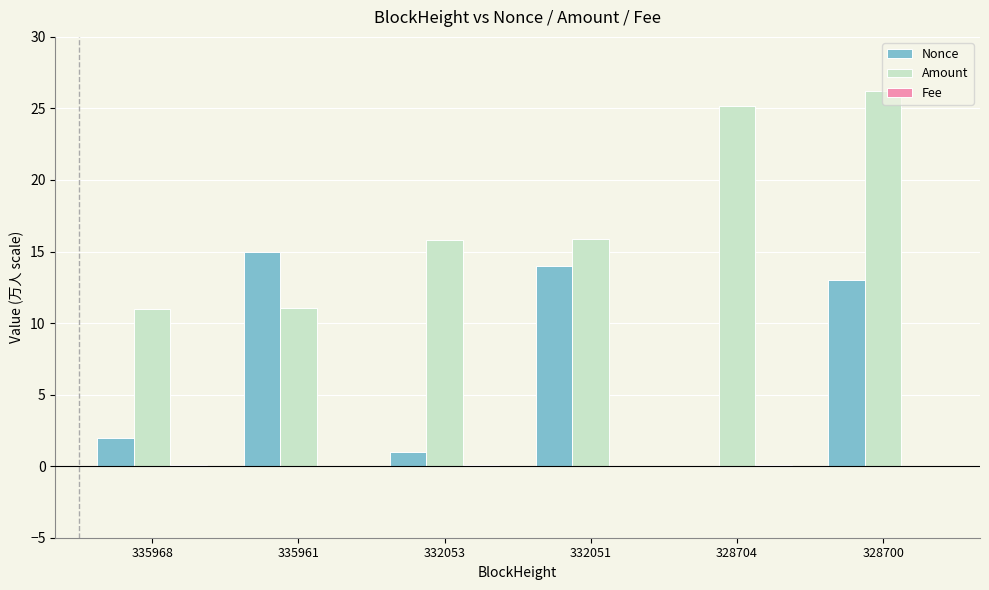

Which category has the highest value across all series?

328700